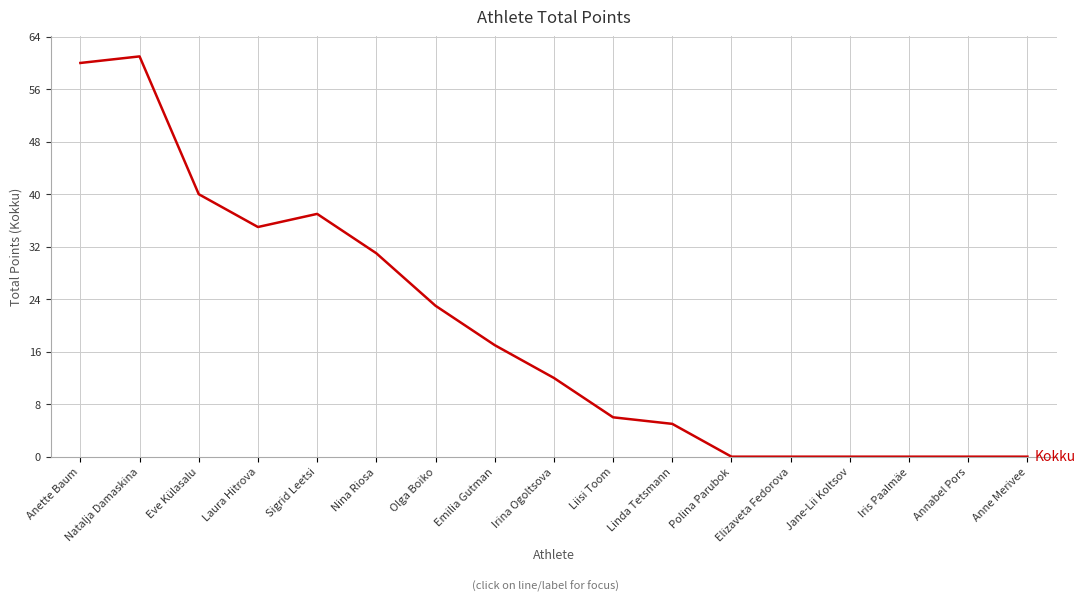

The chart shows a value of 6 at Liisi Toom. True or false?

True